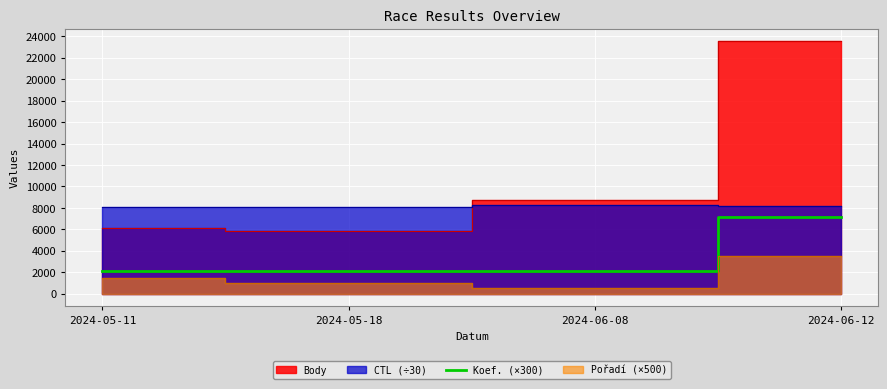

What is the highest value of the Koef. (×300) series?

7200